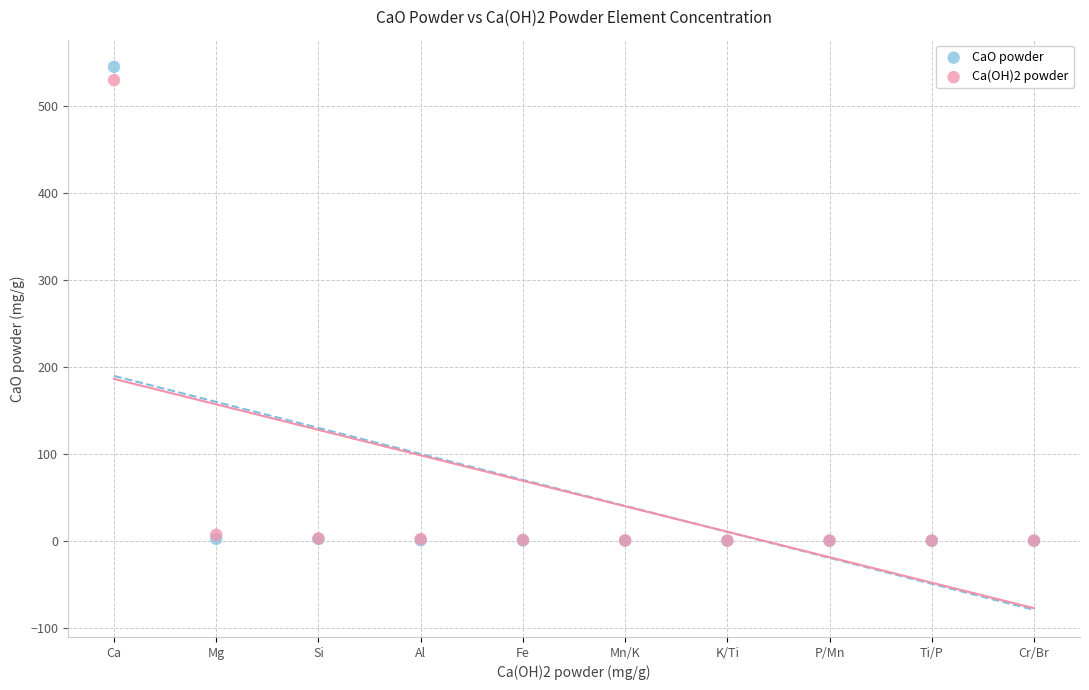

Which series has the largest Y range (max minus min)?

CaO powder